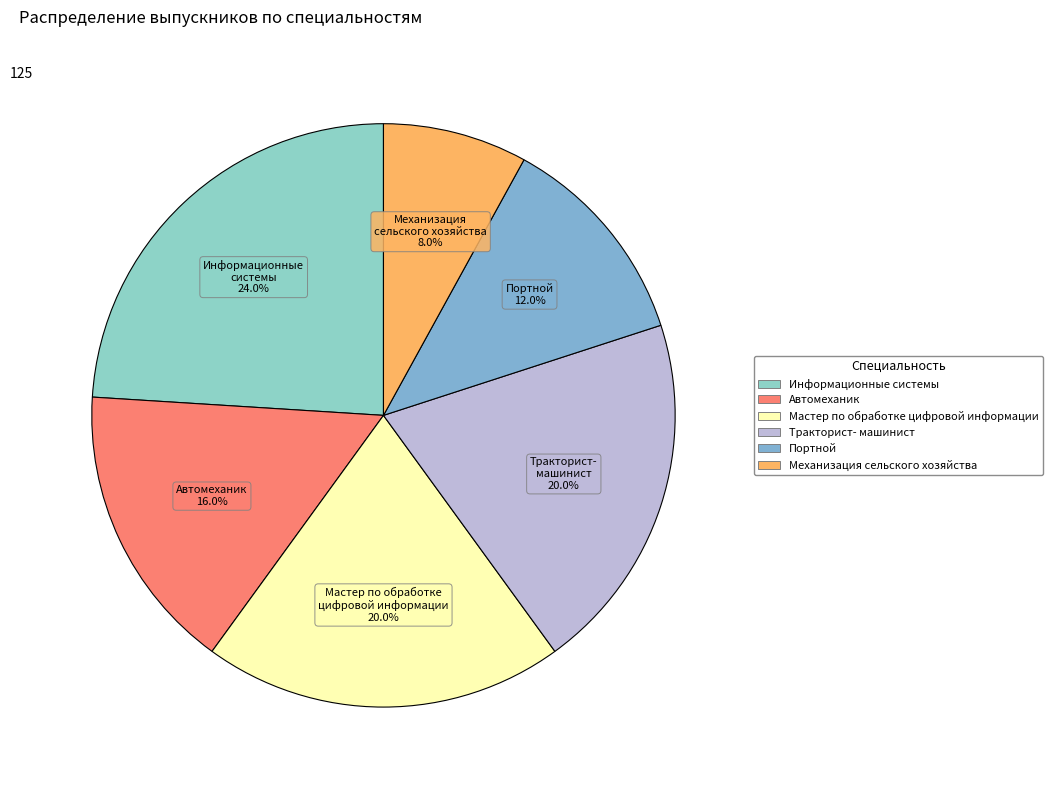

To the nearest percent, what is the difference between the largest and smallest slice percentages?

16%